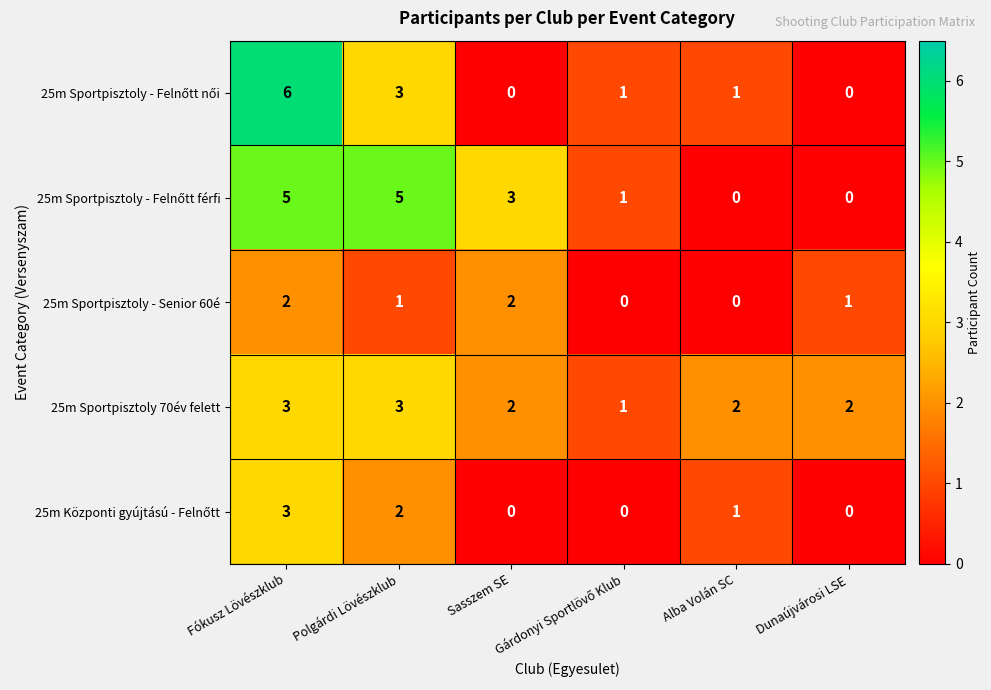

What is the greatest value displayed?

6